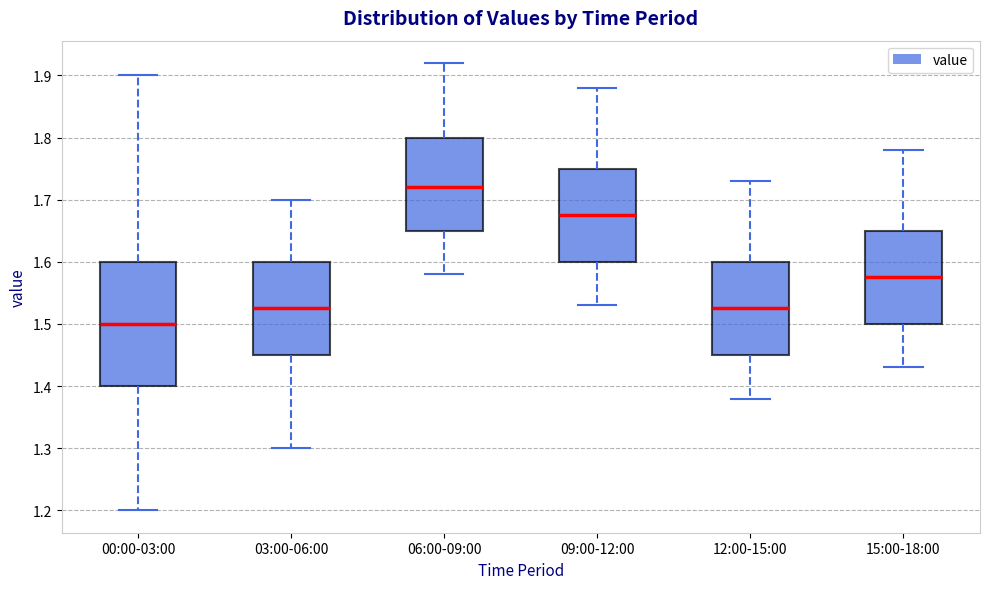

Which box is the tallest, from its lower edge to its upper edge?

00:00-03:00